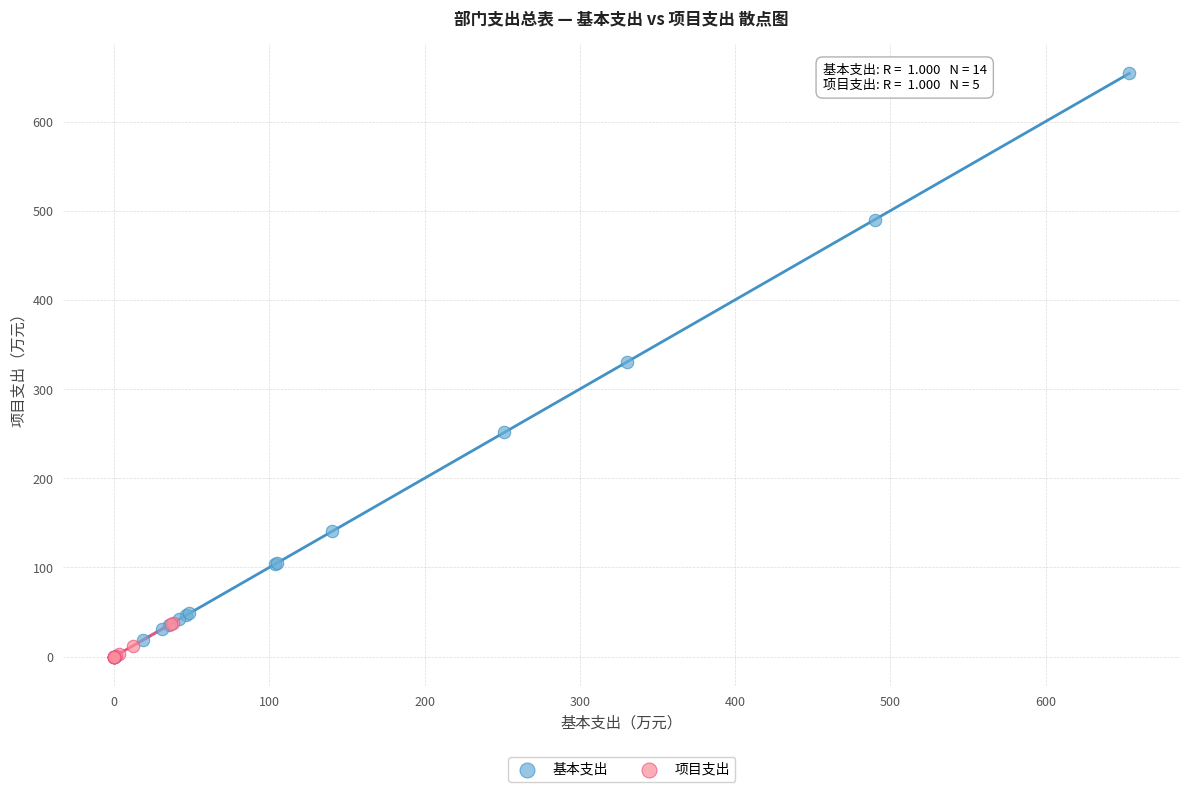

Which series contains the highest Y value?

基本支出